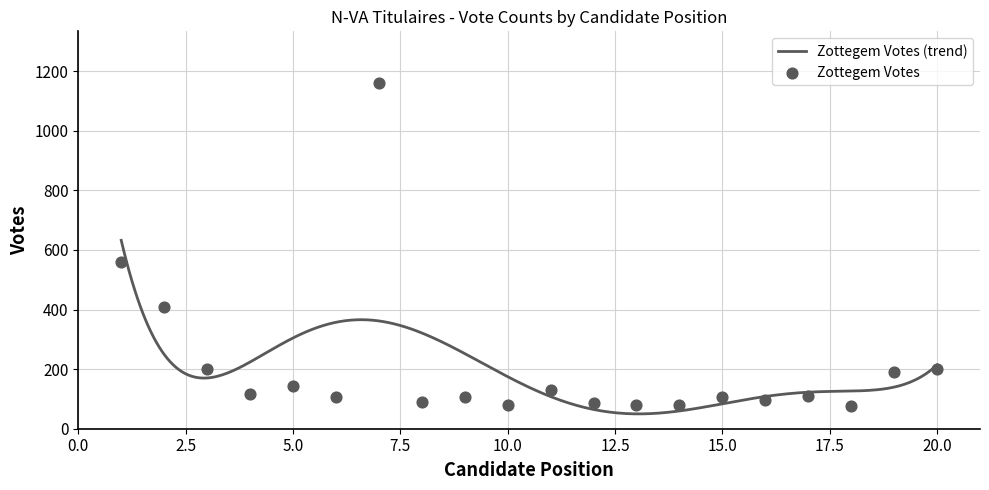

Approximately how many times larger is the value at 19 compared to 6?

1.8